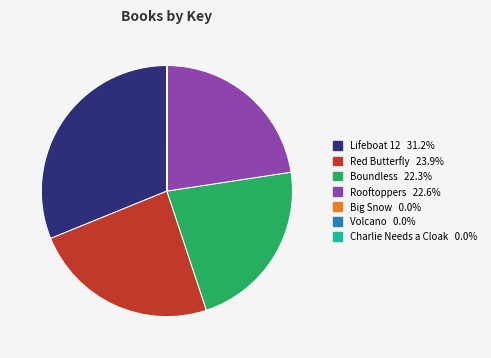

Does any single category account for the majority?

No